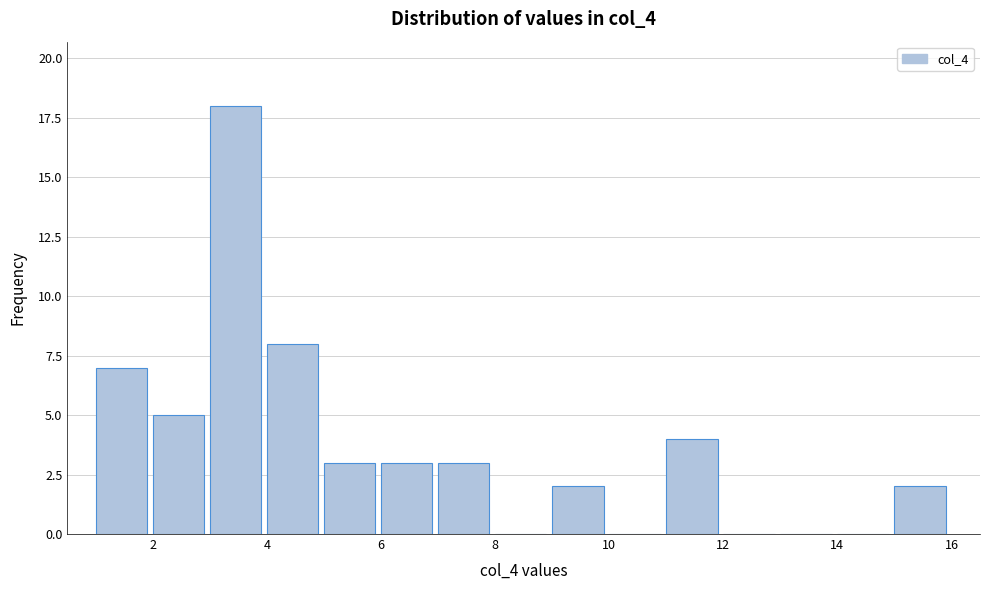

Reading left to right, transcribe this chart: for each bar, give the range it covers on the x-axis and its height. The values are not printed on the chart, so give them approximately, as read against the axis.

1 to 2: 7
2 to 3: 5
3 to 4: 18
4 to 5: 8
5 to 6: 3
6 to 7: 3
7 to 8: 3
8 to 9: 0
9 to 10: 2
10 to 11: 0
11 to 12: 4
12 to 13: 0
13 to 14: 0
14 to 15: 0
15 to 16: 2